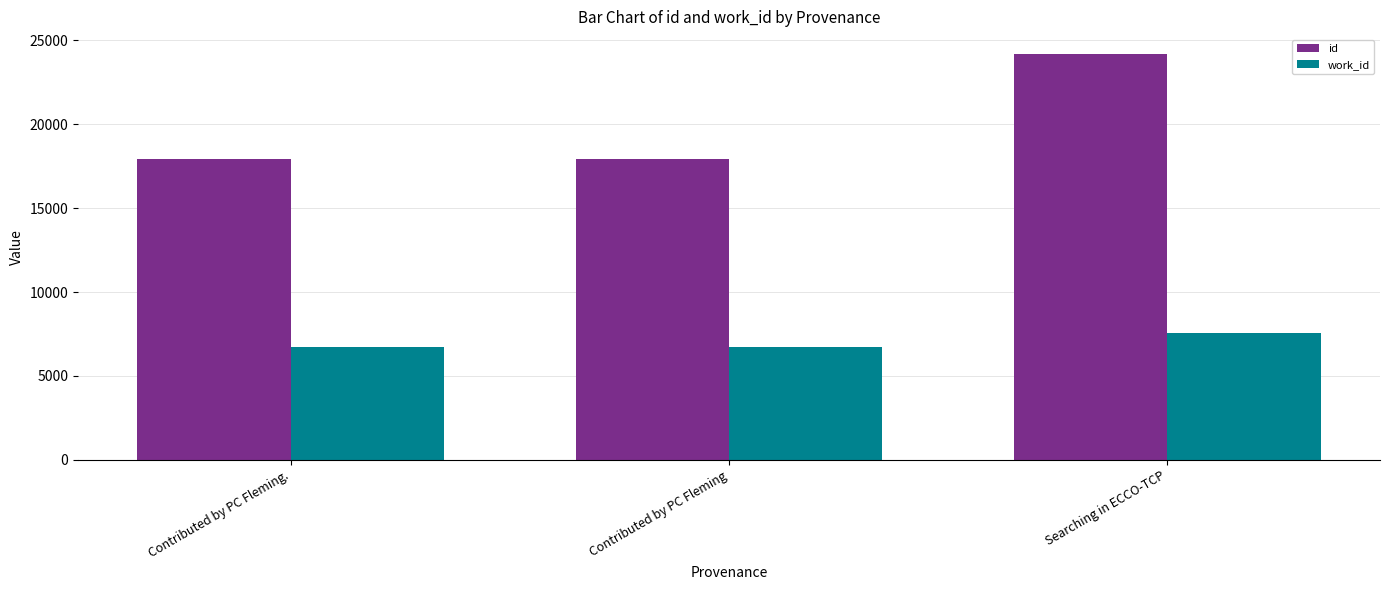

What is the difference between the id values at Contributed by PC Fleming and Contributed by PC Fleming.?

11